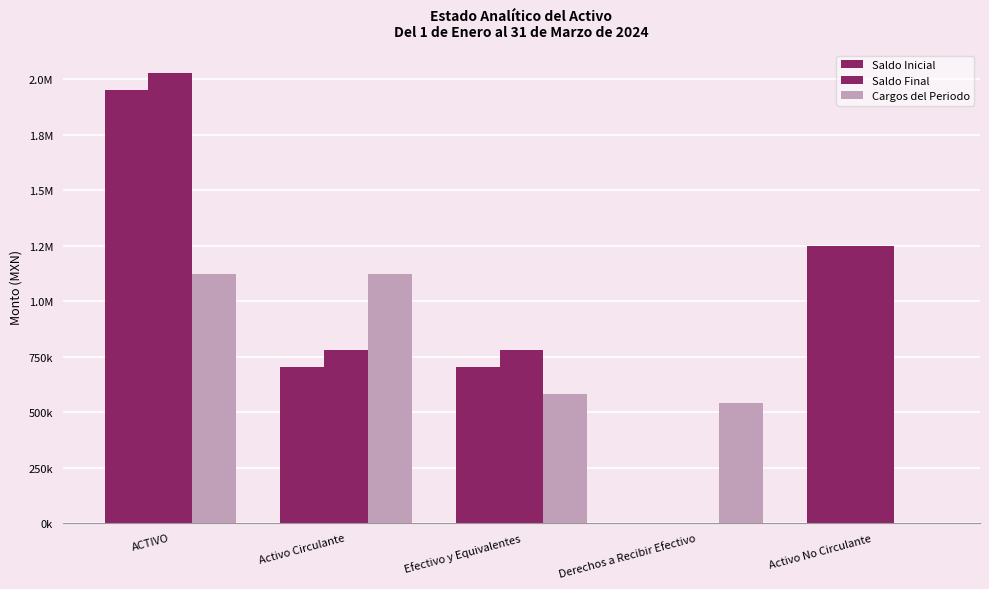

Does the chart contain stacked bars?

No